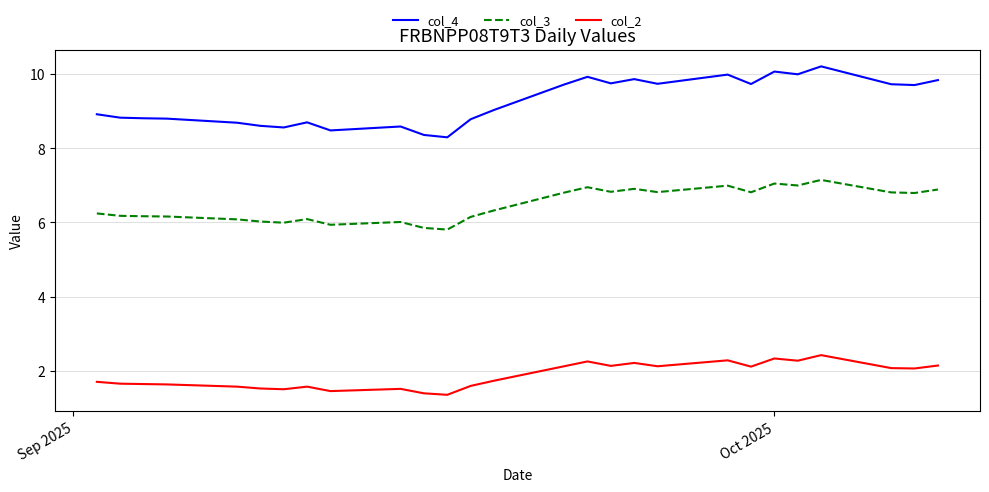

Which series has the widest spread of values?

col_4